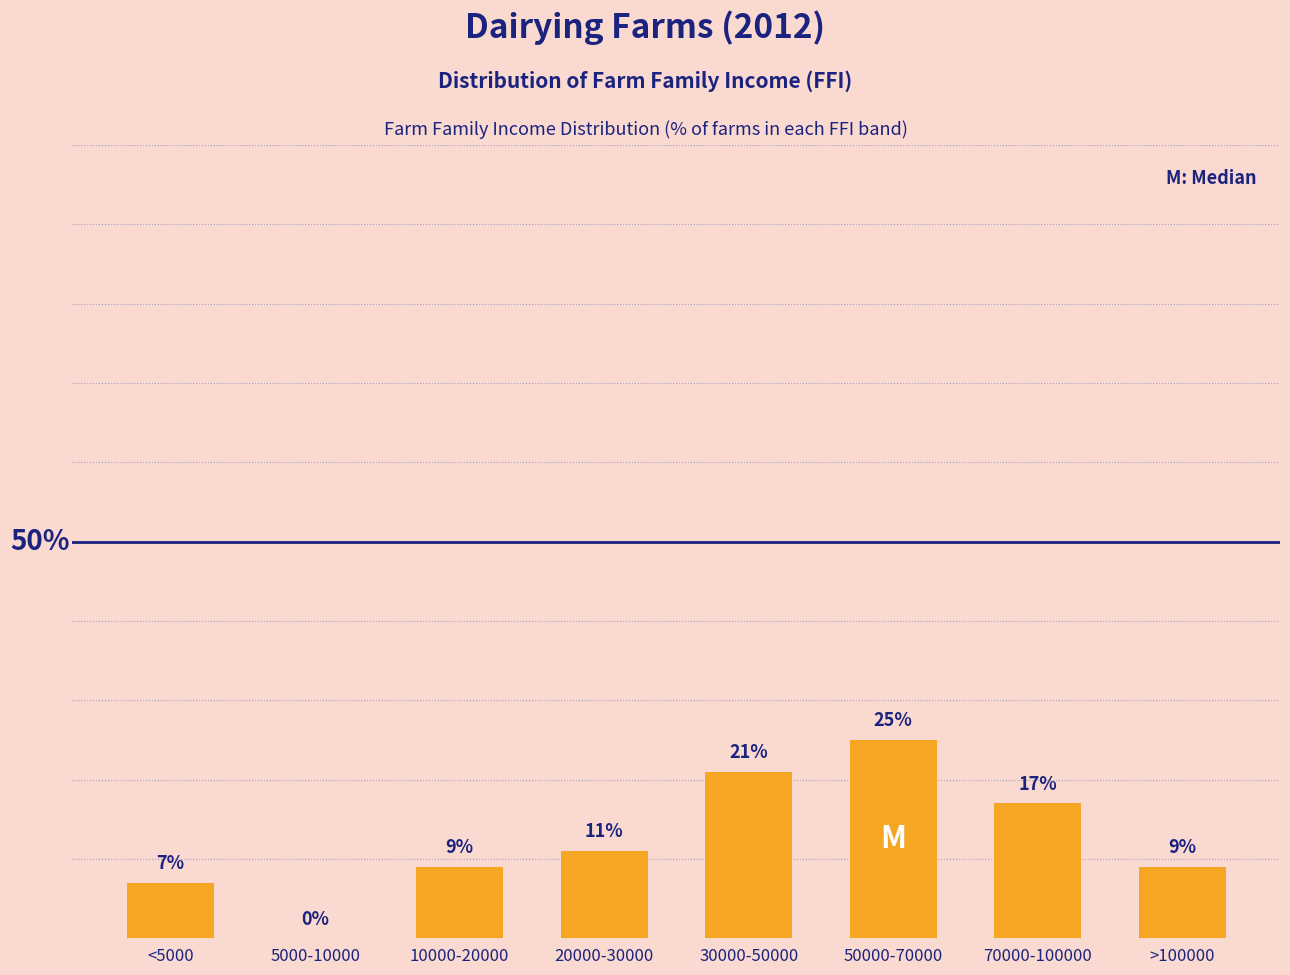

Which label corresponds to the largest value in the chart?

50000-70000